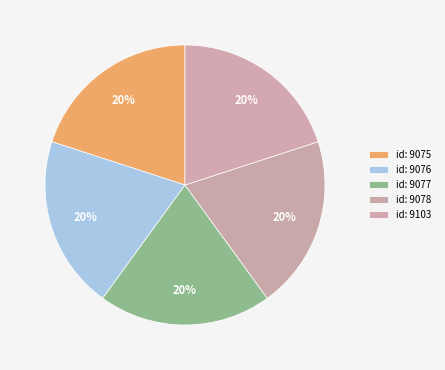

Combined, what portion of the pie is id: 9077 and id: 9103?

40.0%